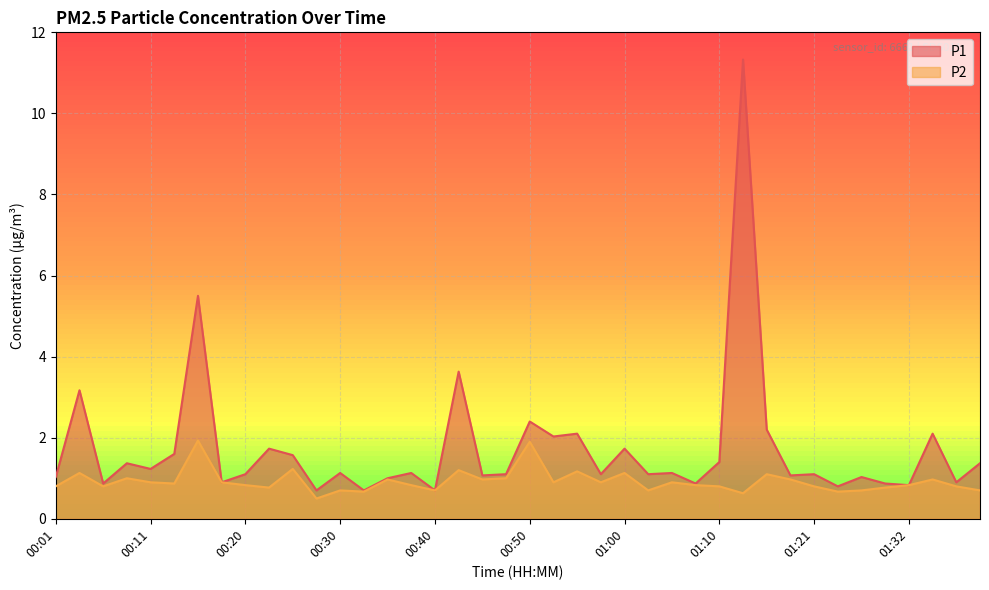

What is the minimum value for P2?

0.5